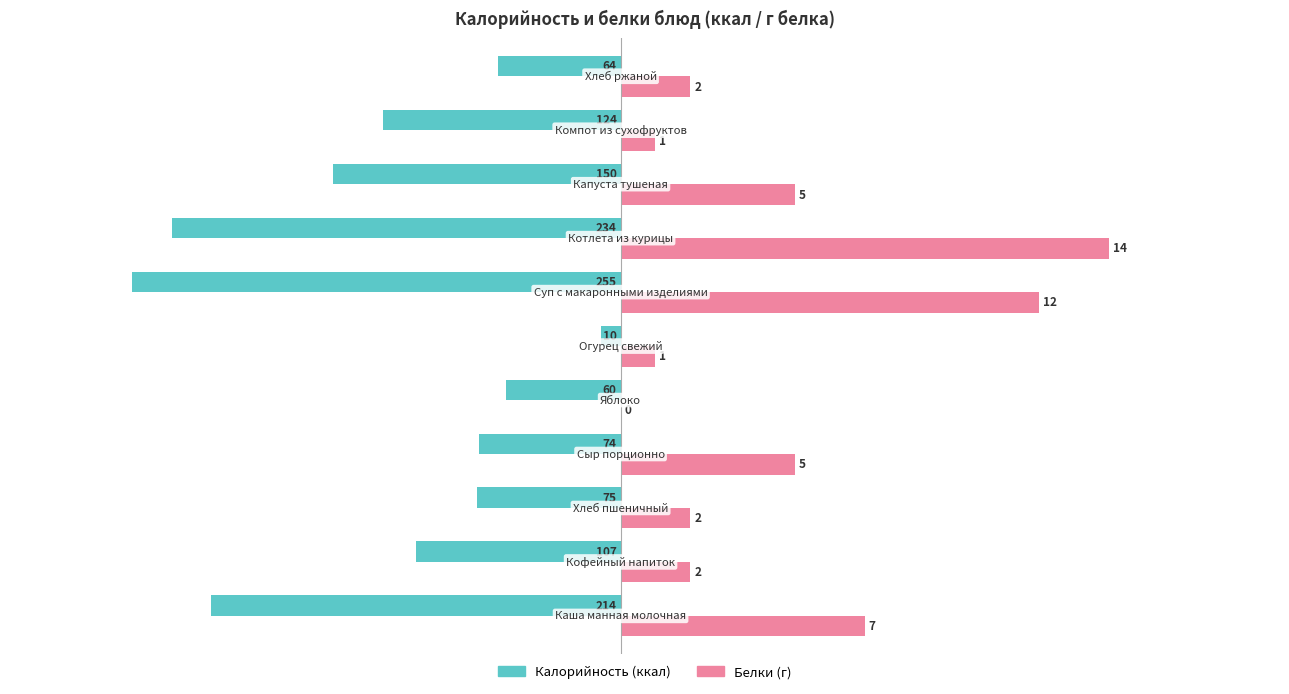

Which series has the widest spread of values?

Белки (г)